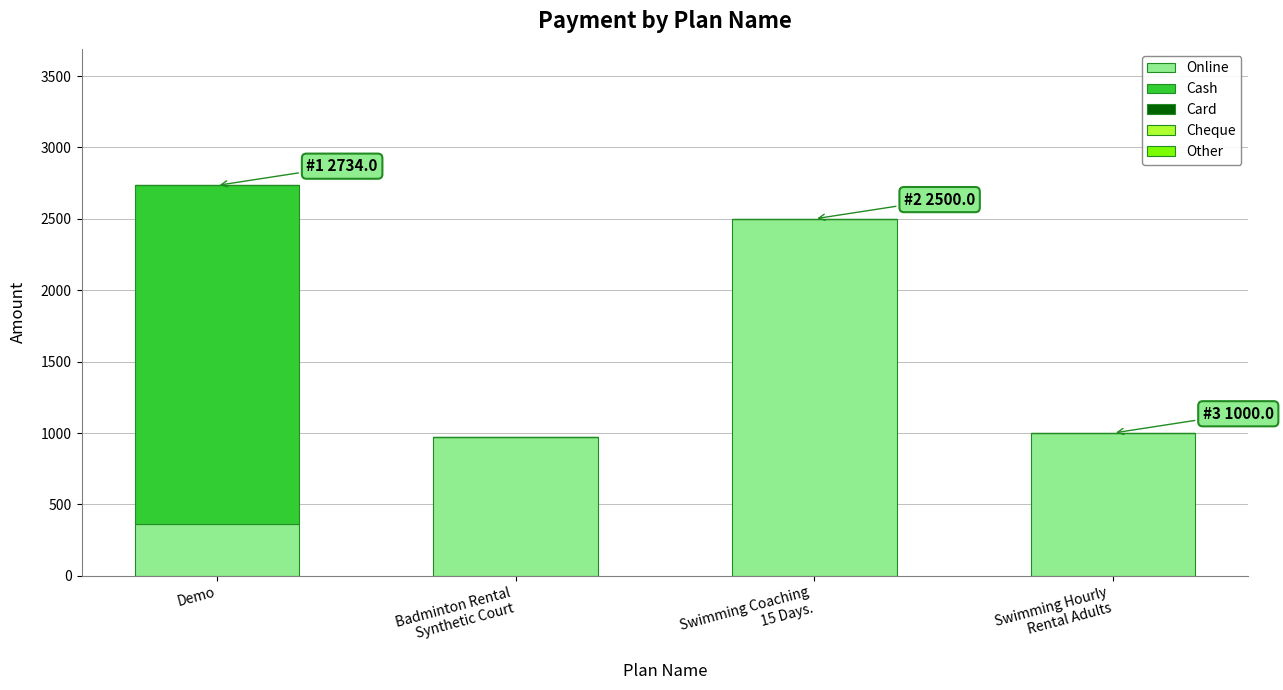

At which category is the sum across all series the highest?

Demo